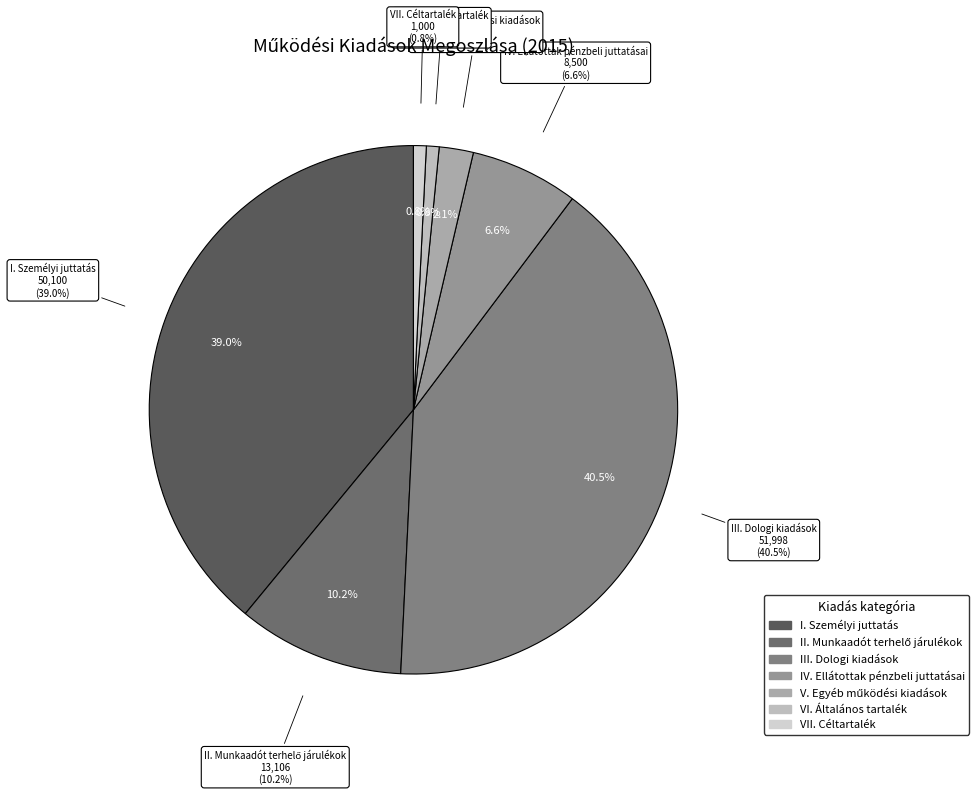

True or false: III. Dologi kiadások accounts for 41% of the total.

True